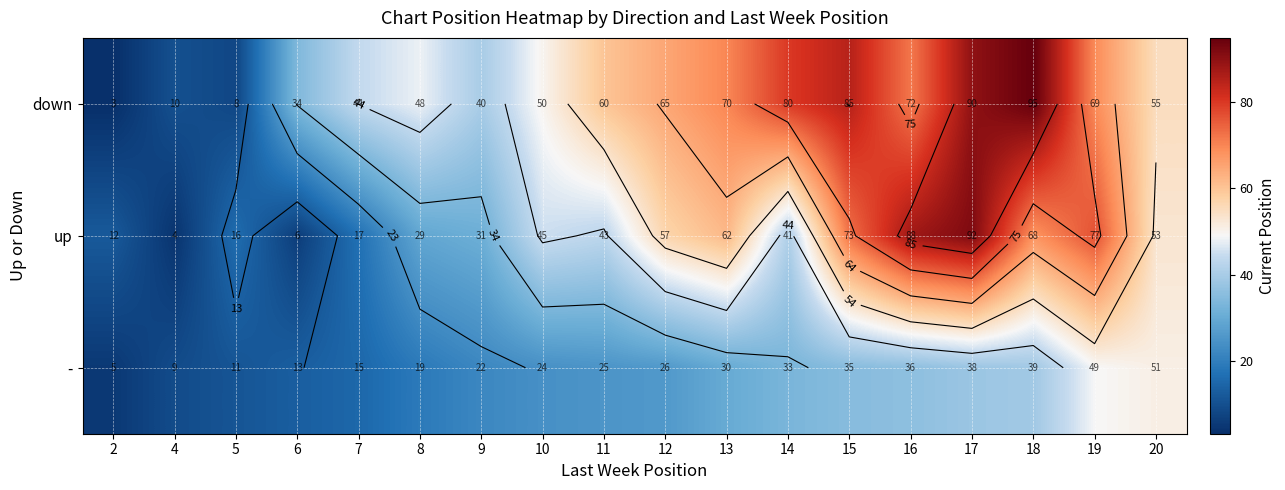

Which category has the lowest value in the down series?

2